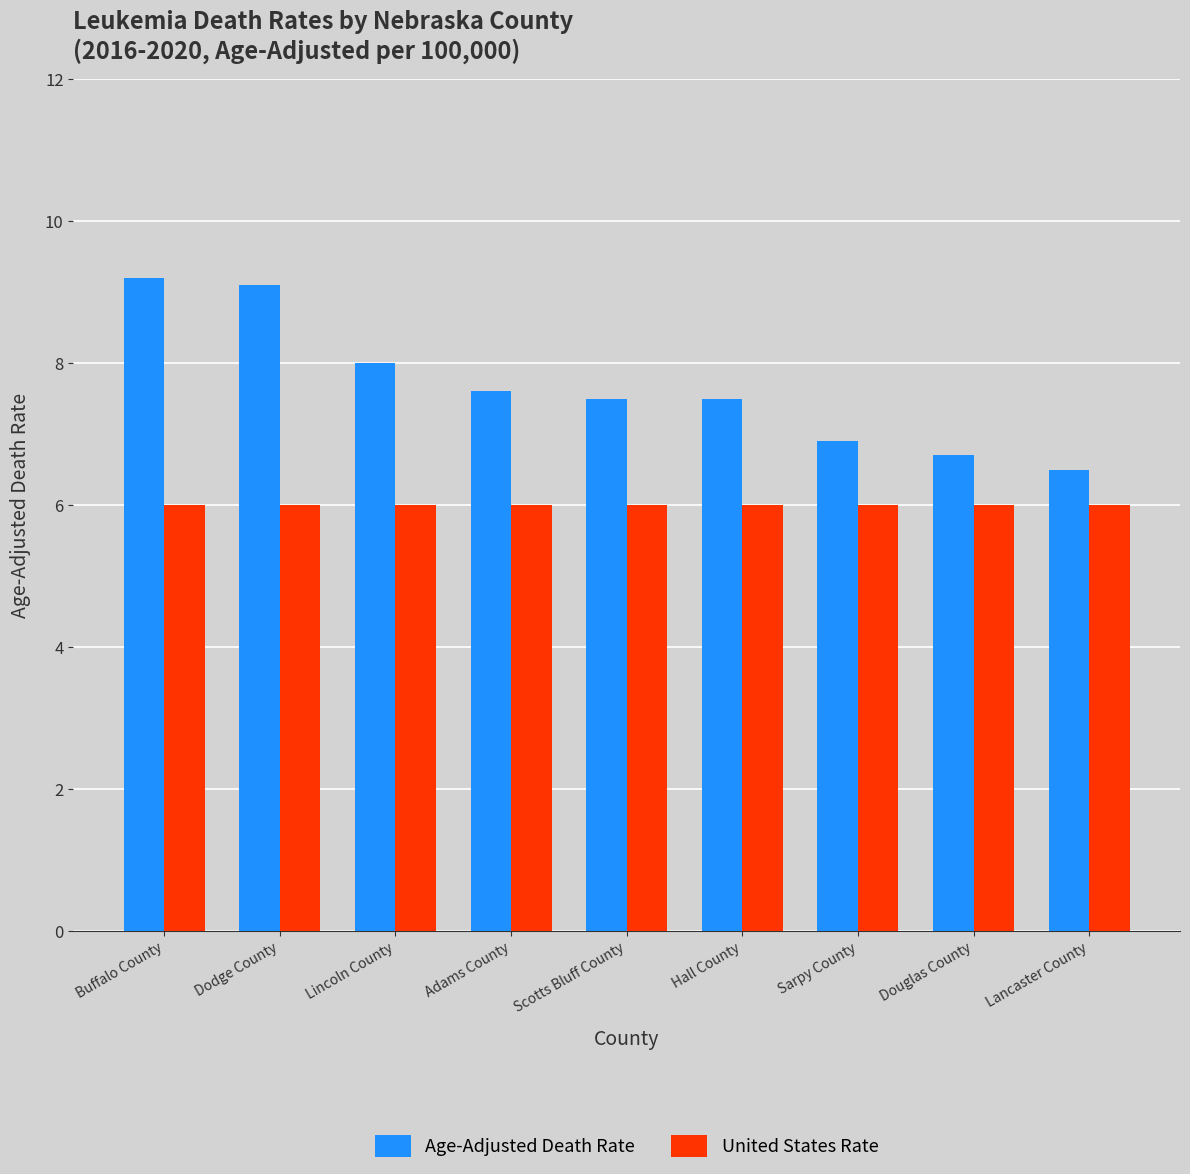

What is the value of the United States Rate bar at the 1st from the left?

6.0